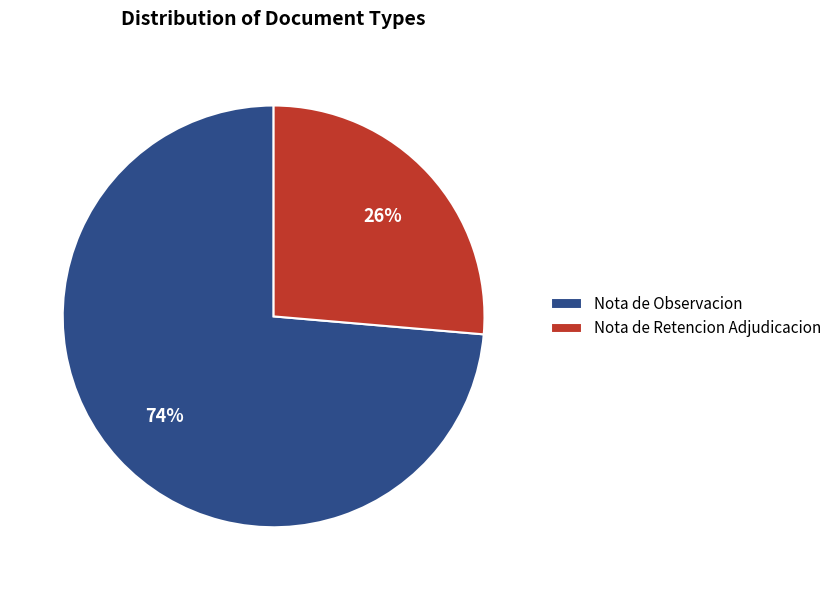

How many slices are in this pie chart?

2